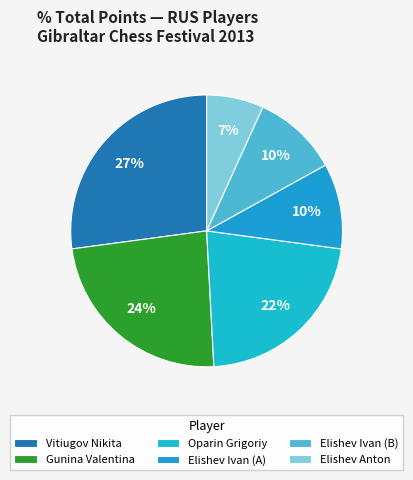

Count the number of slices in the pie.

6